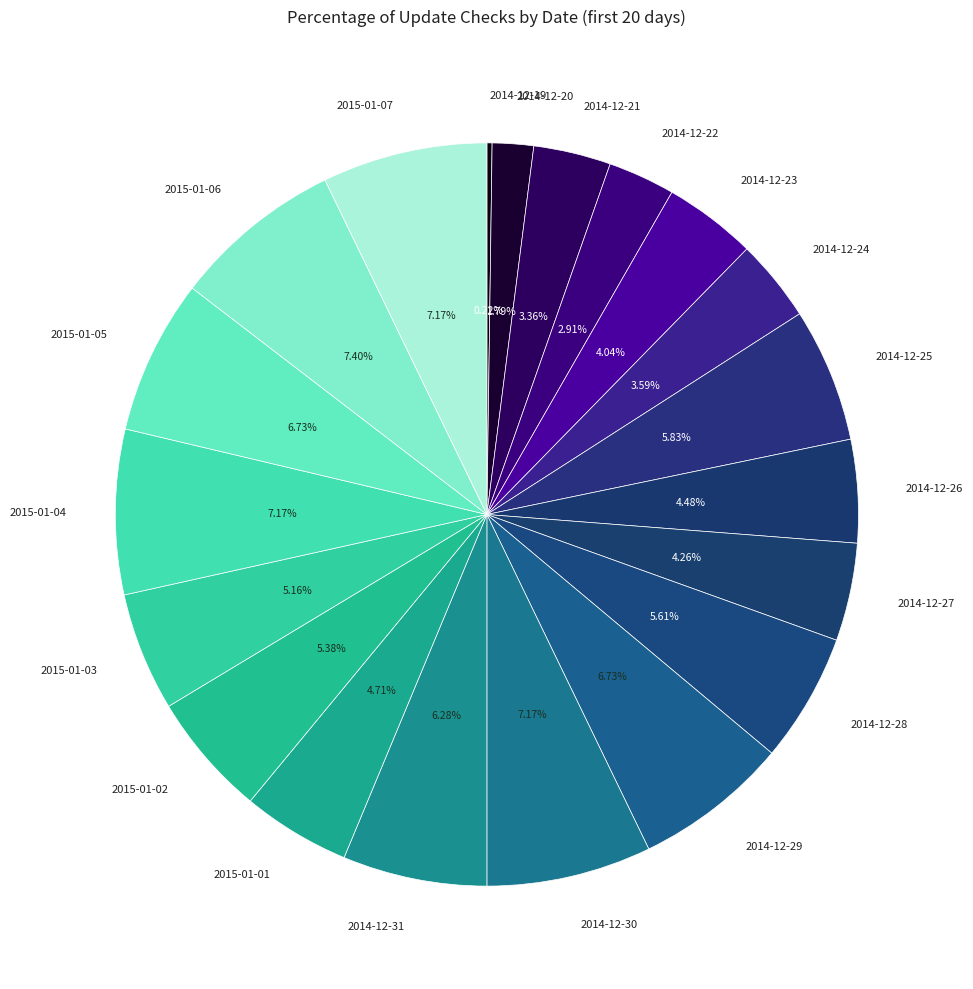

True or false: 2015-01-06 accounts for 1% of the total.

False